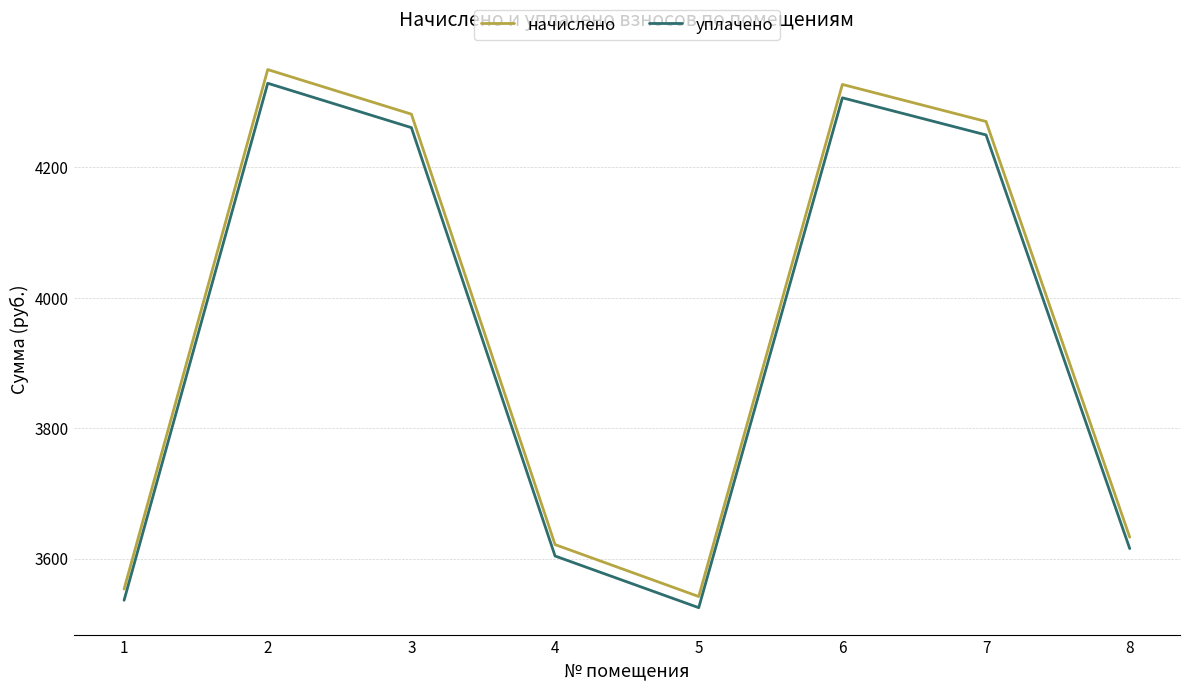

Does the chart have visible grid lines?

Yes